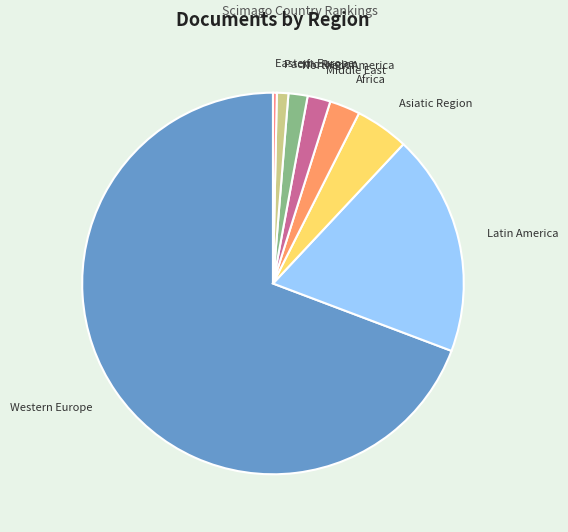

Do Eastern Europe and Middle East together represent more than half of the pie?

No